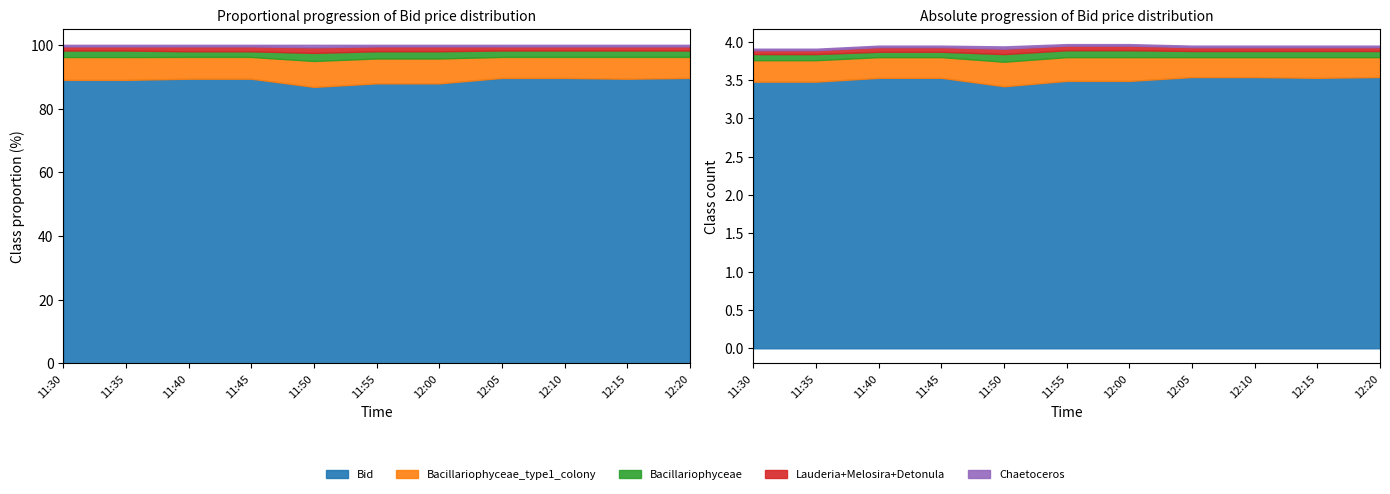

What are all the series names shown in the legend?

Bid, Bacillariophyceae_type1_colony, Bacillariophyceae, Lauderia+Melosira+Detonula, Chaetoceros